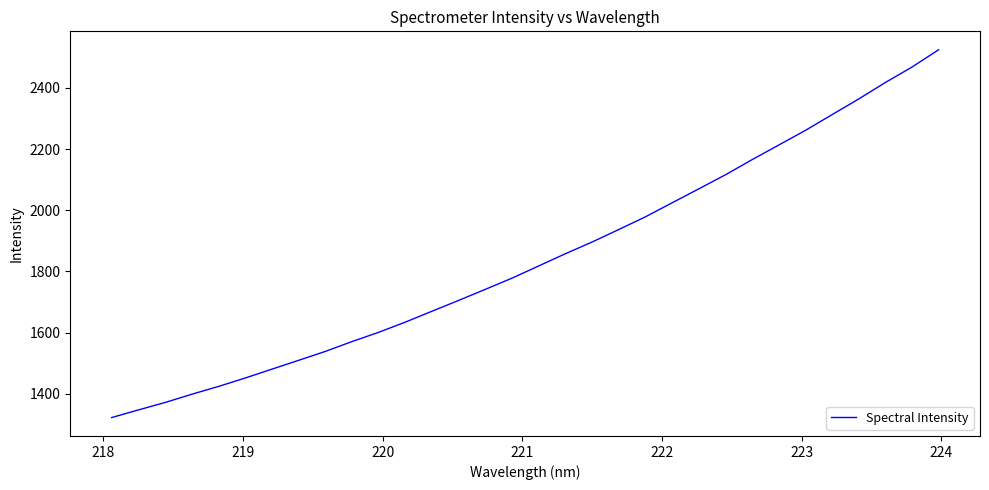

What is the minimum value shown in the chart?

1322.3